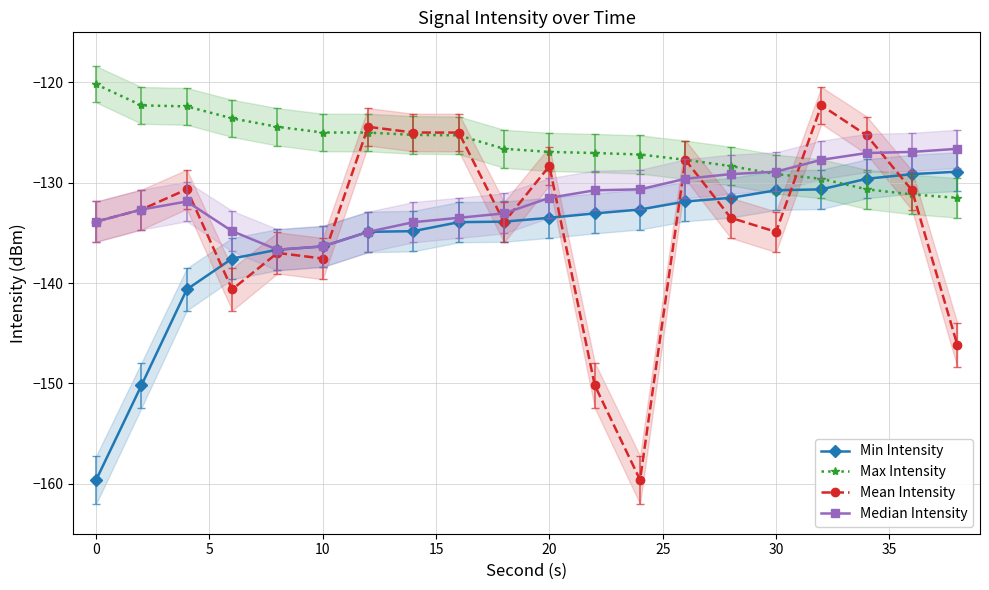

After their last crossing, which series has the higher values: Median Intensity or Min Intensity?

Median Intensity